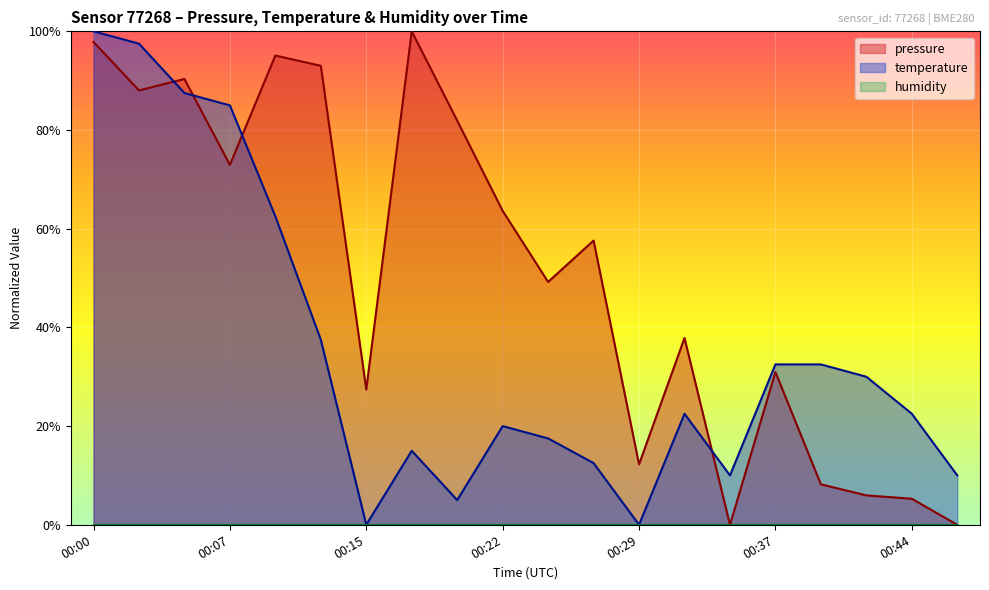

What is the maximum value shown in the chart?

1.0